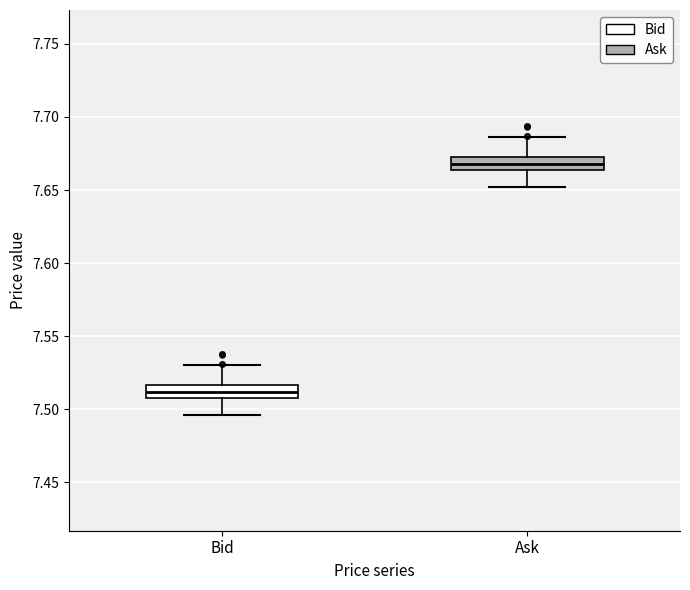

Reading left to right, transcribe this box plot: for each box, give where its median line is, the range the box spans, and where its two whiskers end, as read against the y-axis. The values are not printed on the chart, so give them approximately, as read against the axis.

Bid: median 7.510 (inside the box), box 7.510 to 7.515, whiskers 7.495 to 7.530
Ask: median 7.670, box 7.665 to 7.675, whiskers 7.650 to 7.685